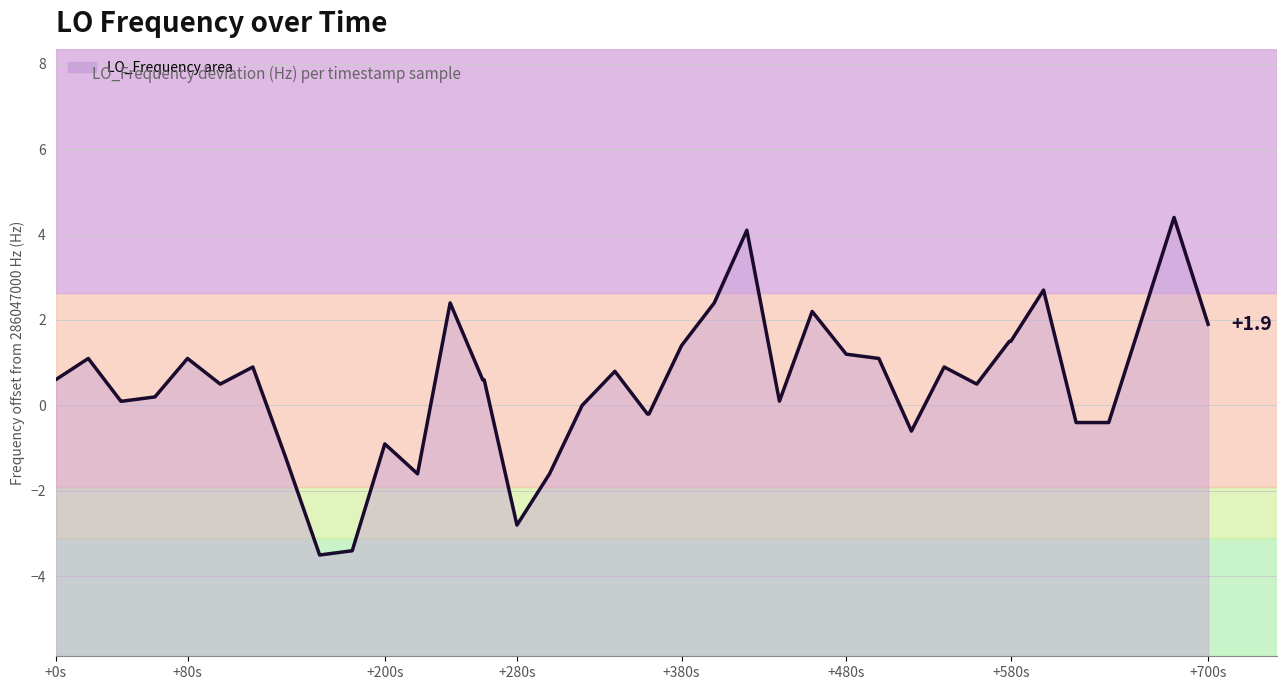

Does the chart display data point markers on the line(s)?

No